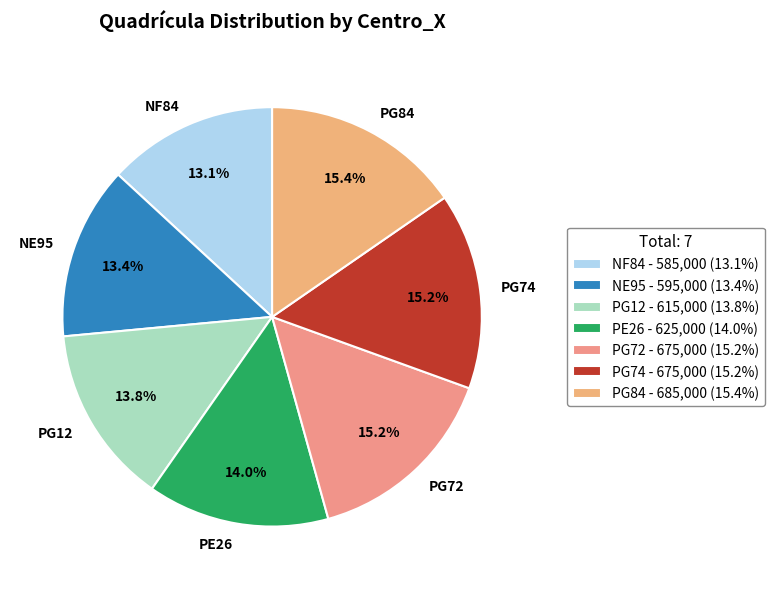

Is it true that NE95 is 1% of the pie?

False